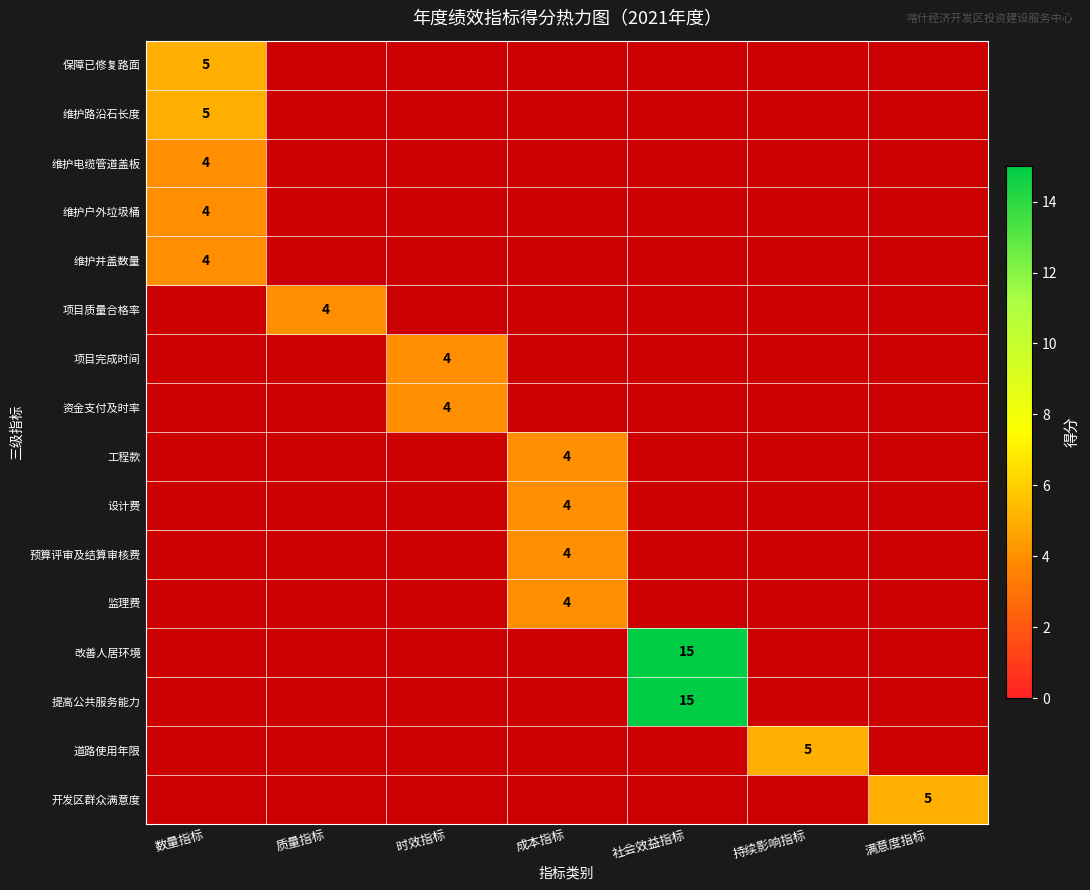

The value of 资金支付及时率 at 时效指标 is 4. True or false?

True